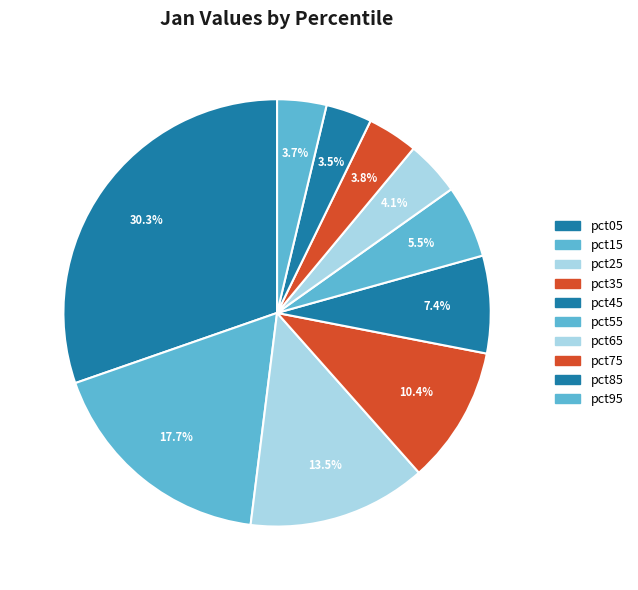

To the nearest percent, what portion does pct95 represent?

4%